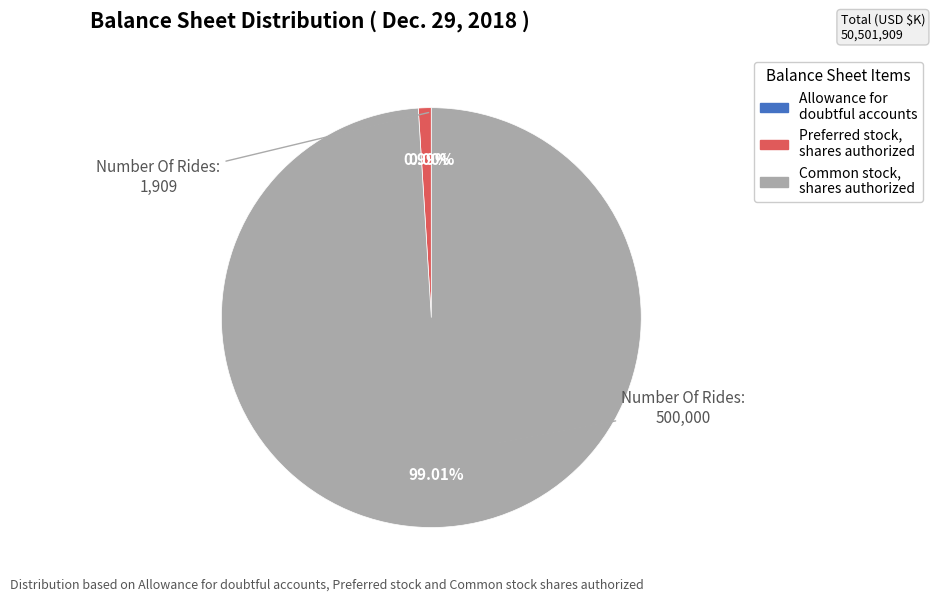

Which category has the biggest portion of the pie?

Common stock, shares authorized